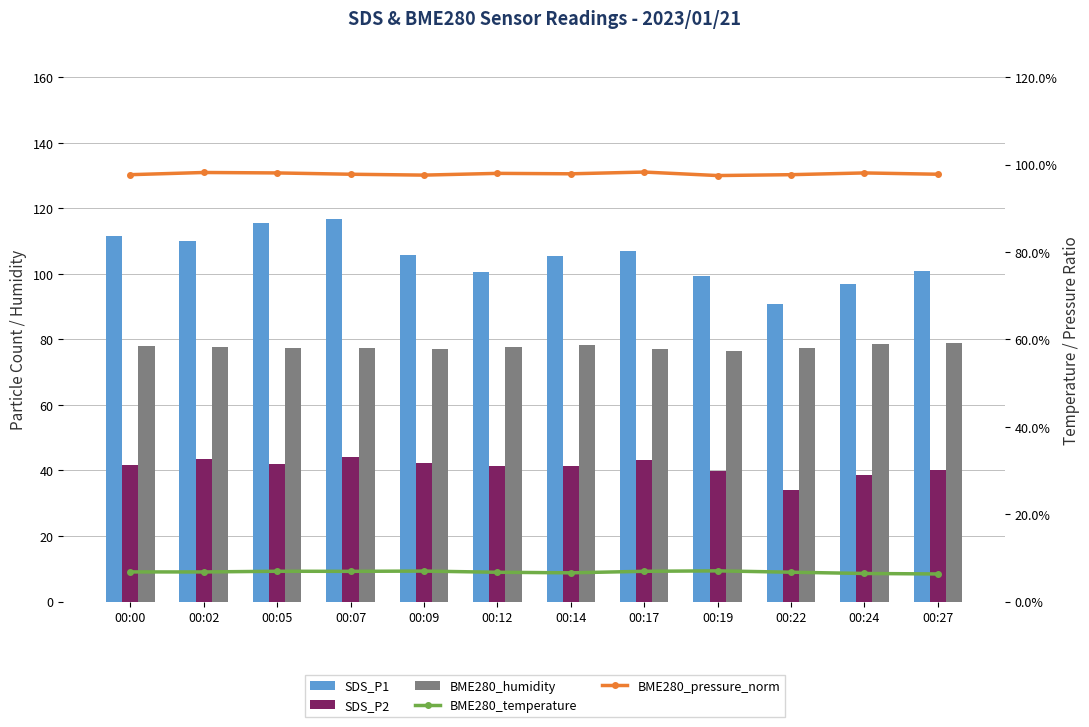

Rank the categories by BME280_humidity value from lowest to highest.

00:19, 00:17, 00:09, 00:22, 00:07, 00:05, 00:12, 00:02, 00:00, 00:14, 00:24, 00:27